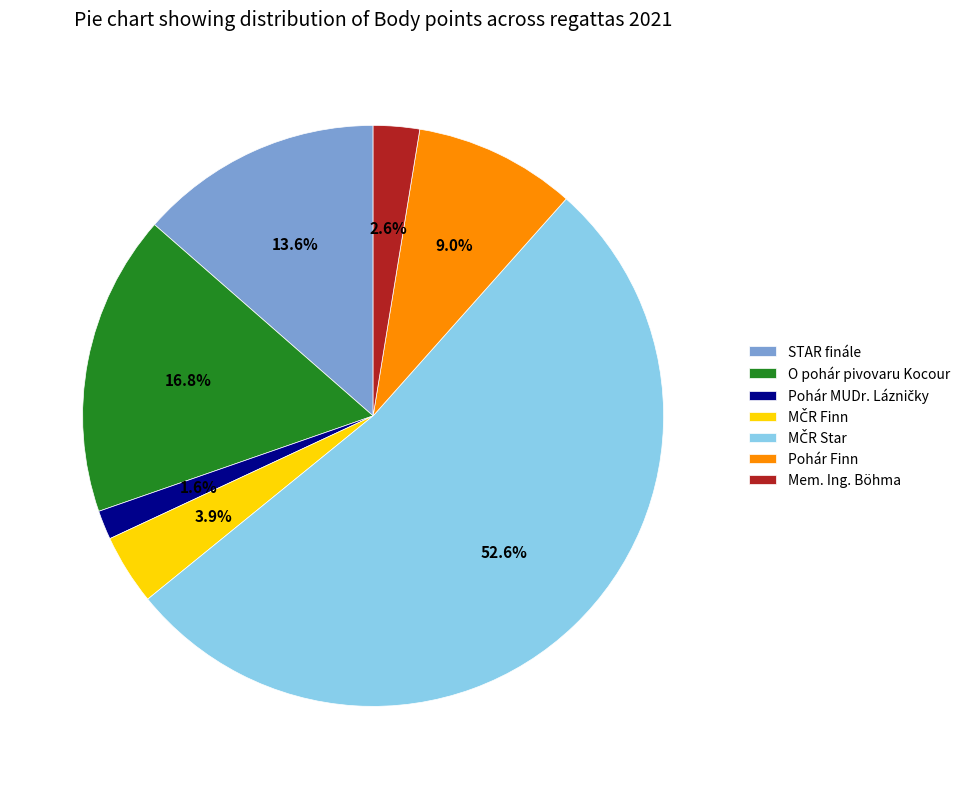

How much of the chart is everything except STAR finále?

86.4%